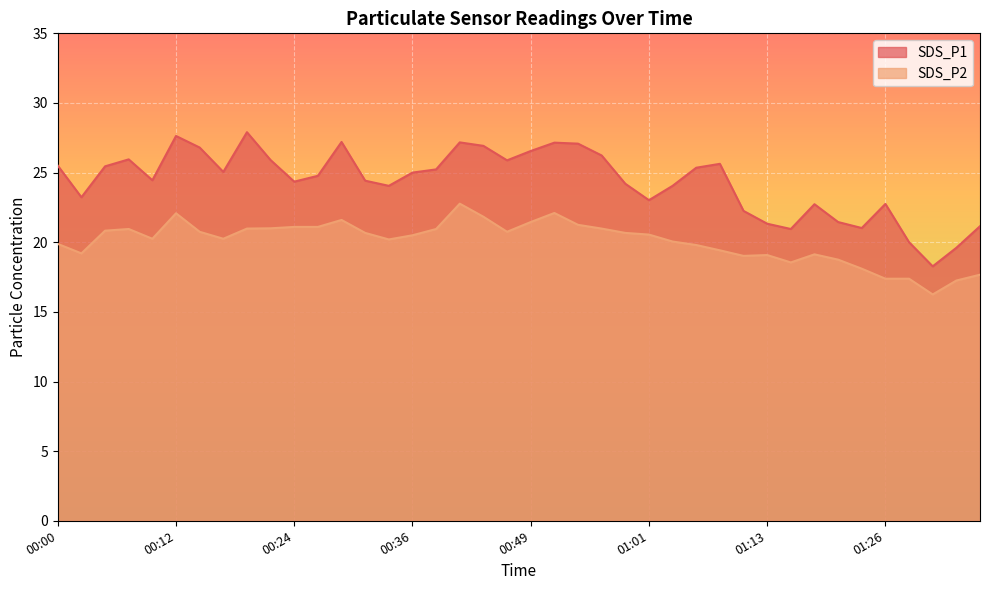

How many lines are shown in the chart?

2